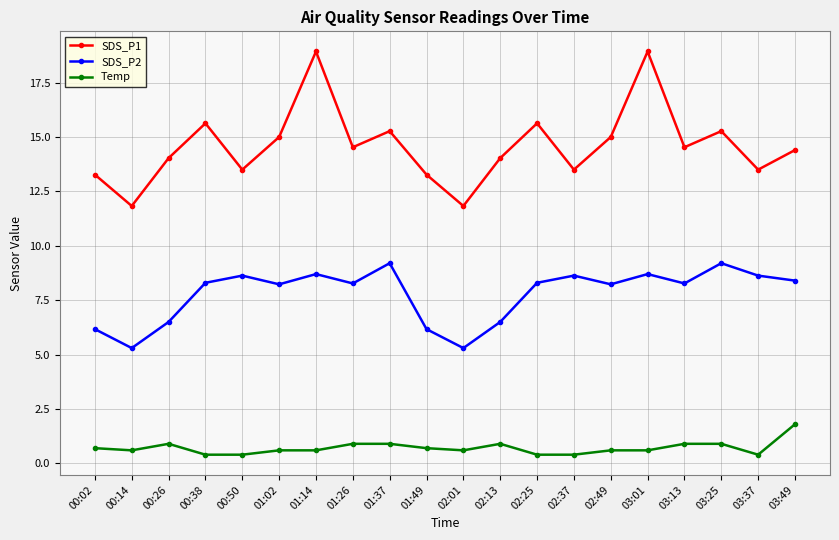

How many lines are shown in the chart?

3